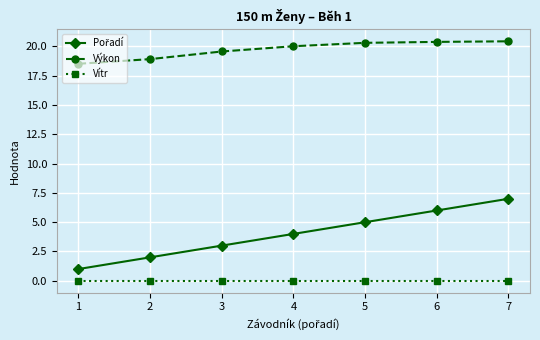

At how many categories does at least one series exceed 10?

7